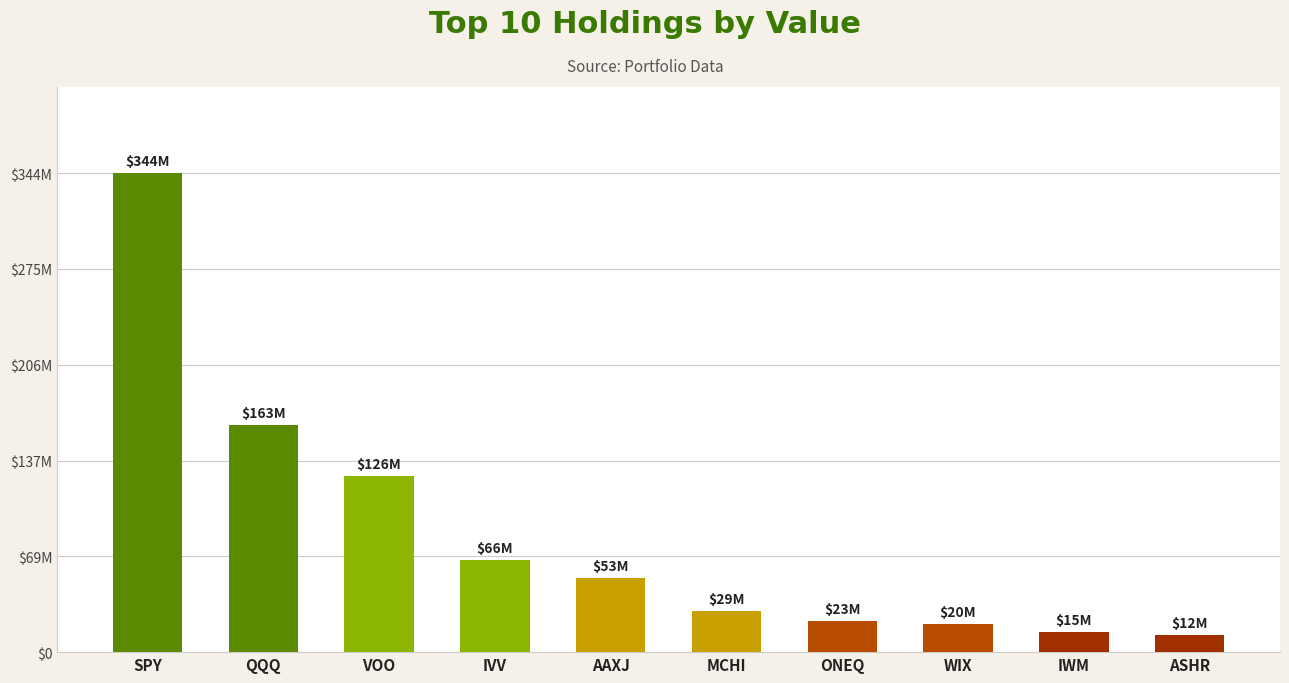

Reading right to left, transcribe all the data shown in this chart.

ASHR=12426000	IWM=14772000	WIX=20324000	ONEQ=22681000	MCHI=29321000	AAXJ=53284000	IVV=66007000	VOO=126477000	QQQ=162942000	SPY=343717000